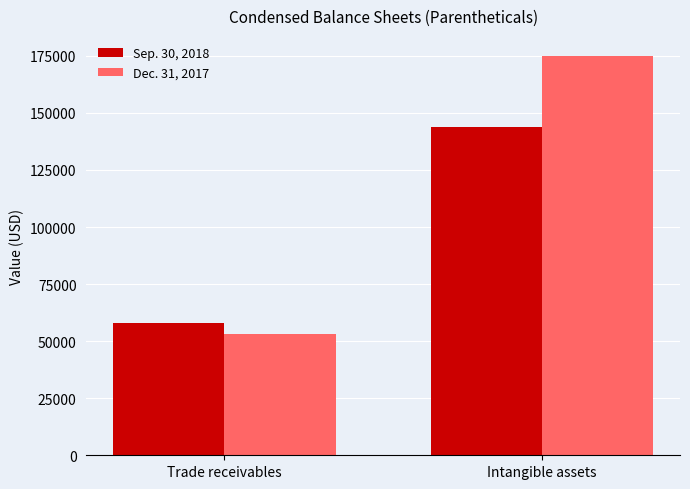

Rank the series by their average value, from highest to lowest.

Dec. 31, 2017, Sep. 30, 2018